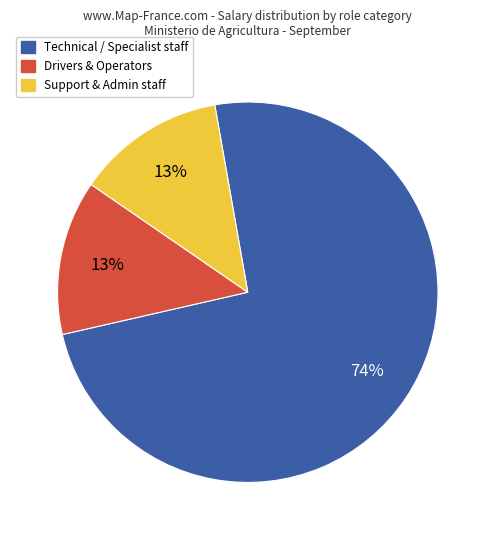

Does any single category account for the majority?

Yes